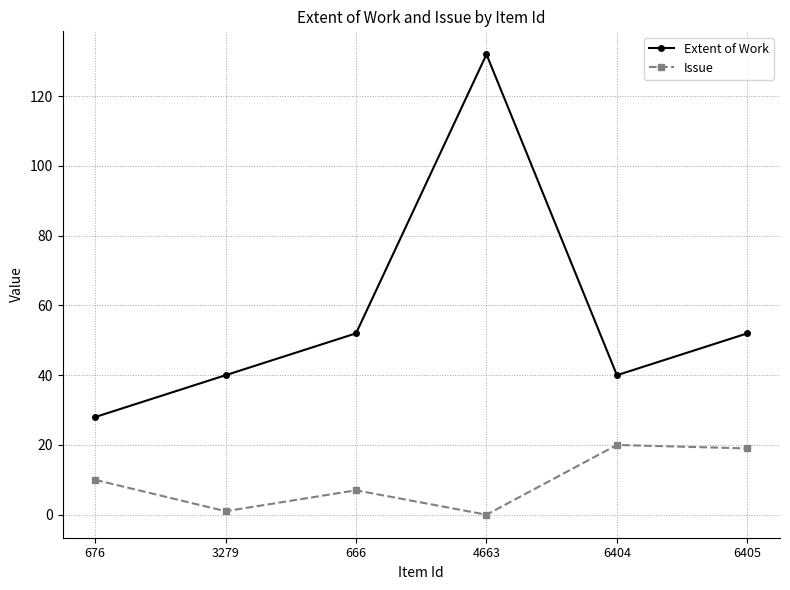

What is the label of the 4th point from the left?

4663